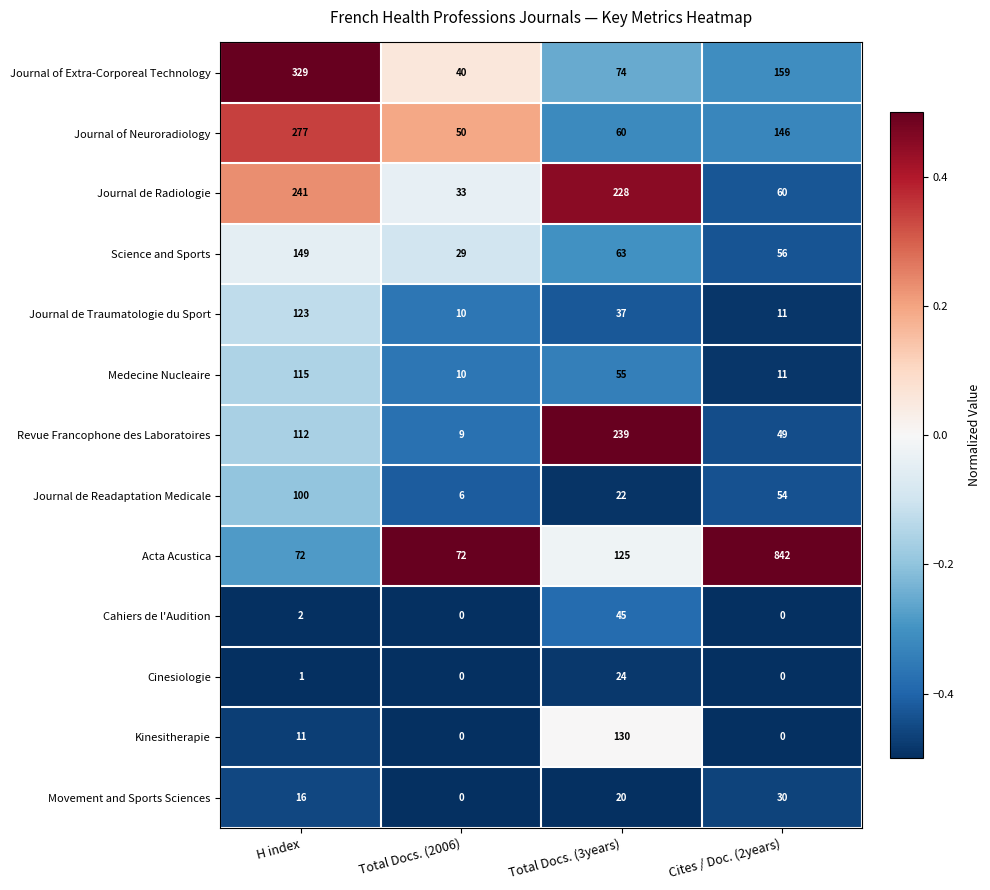

What is the minimum value shown in the chart?

0